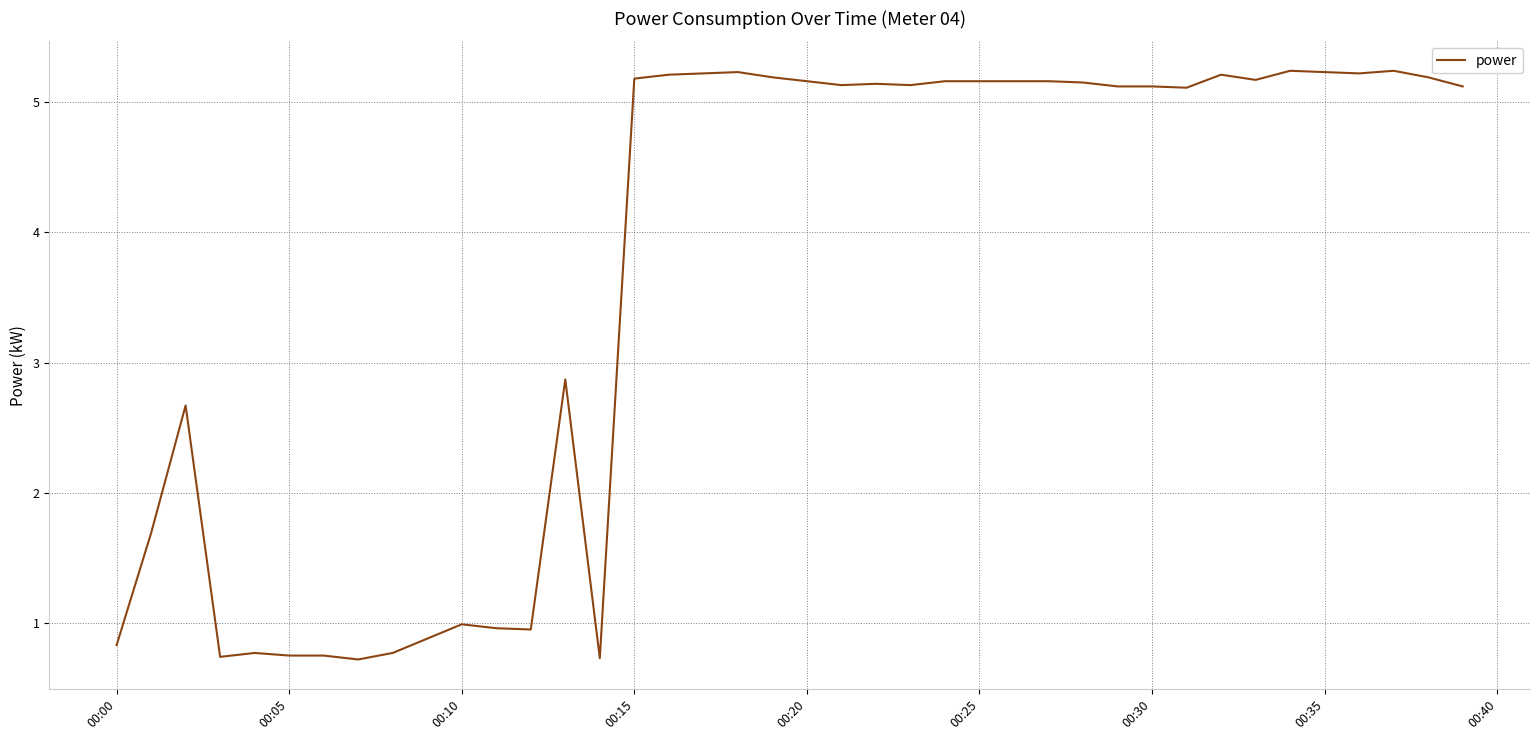

What is the sum of all values?

146.4